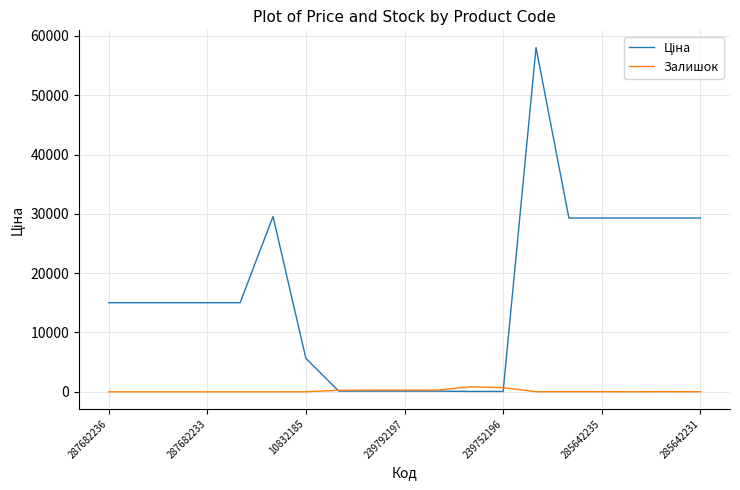

What is the greatest value displayed?

58037.0